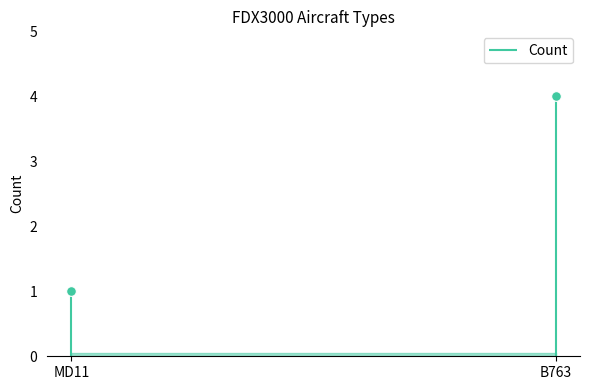

How many data points does each series have?

2